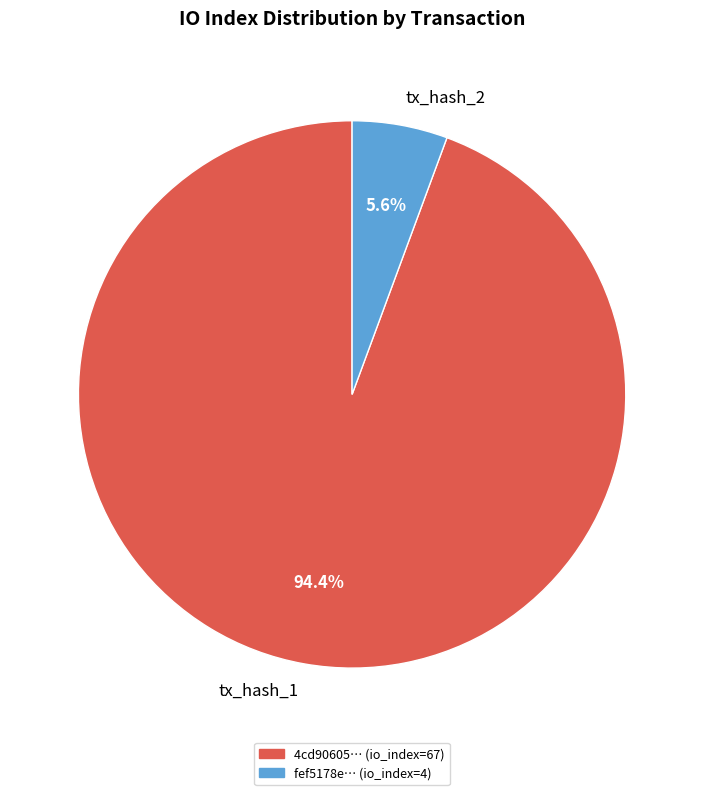

Is there a majority slice in this chart?

Yes